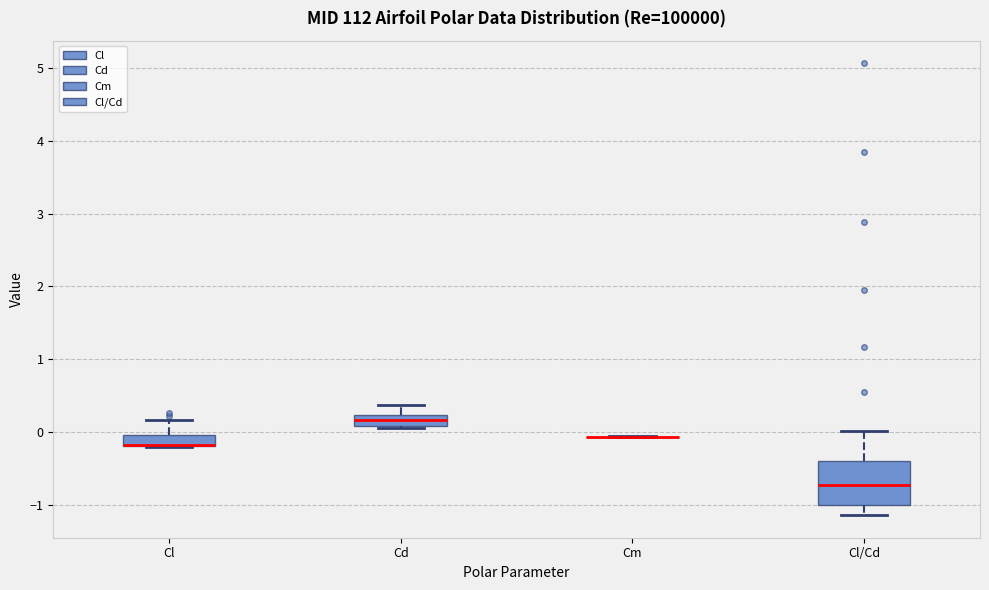

Reading left to right, transcribe this box plot: for each box, give where its median line is, the range the box spans, and where its two whiskers end, as read against the y-axis. The values are not printed on the chart, so give them approximately, as read against the axis.

Cl: median -0.2 (drawn on the box's lower edge), box -0.2 to 0.0, whiskers -0.2 to 0.2
Cd: median 0.2 (inside the box), box 0.1 to 0.2, whiskers 0.1 (just below the box's lower edge) to 0.4
Cm: box collapsed to a line at -0.1, whiskers -0.1 to -0.1
Cl/Cd: median -0.7, box -1.0 to -0.4, whiskers -1.1 to 0.0